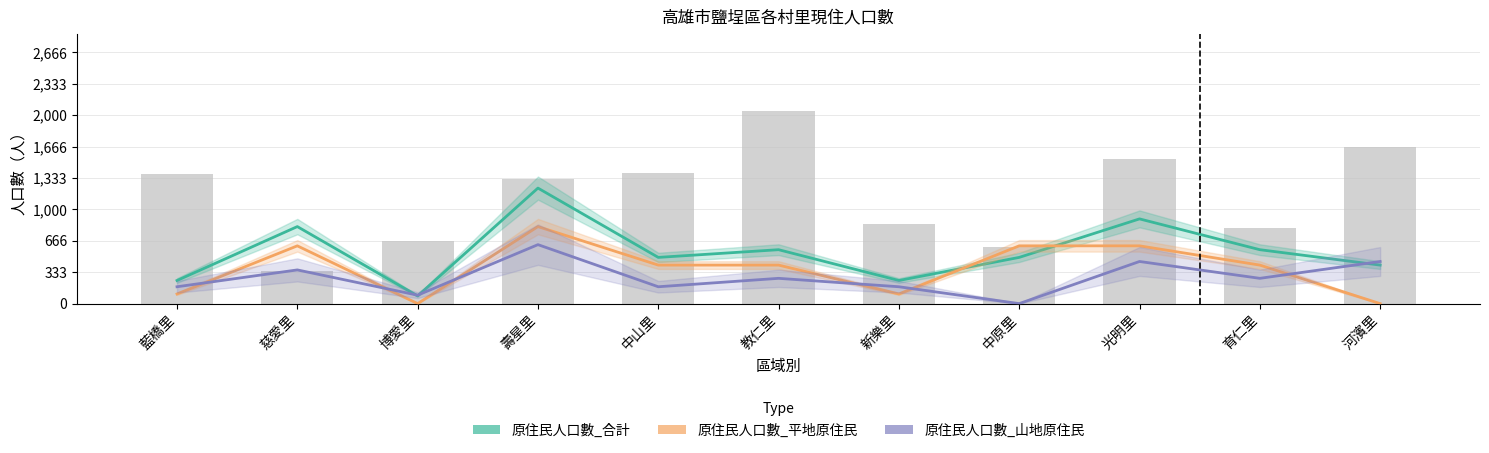

Does the chart contain stacked bars?

No